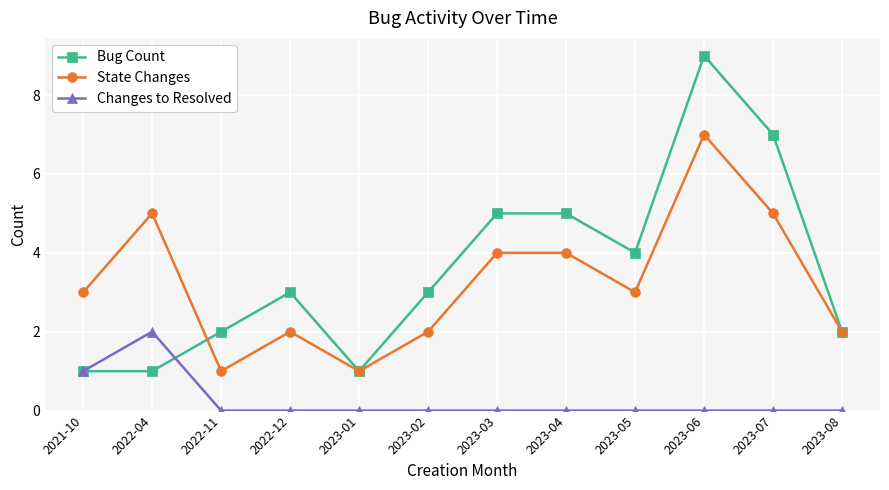

Is it true that Changes to Resolved equals 1 at 2023-02?

False